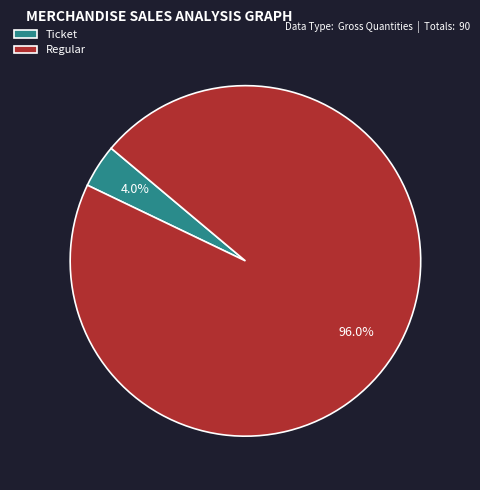

Rank the categories by value from lowest to highest.

Ticket, Regular